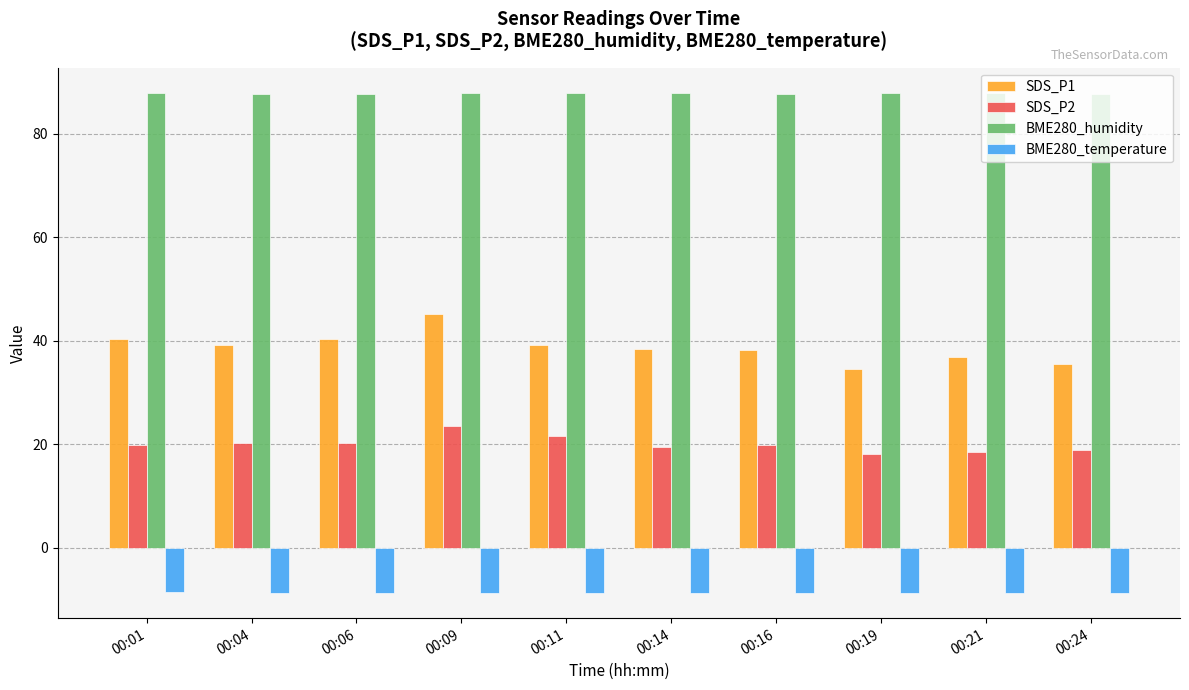

Rank the series by their maximum value, from lowest to highest.

BME280_temperature, SDS_P2, SDS_P1, BME280_humidity